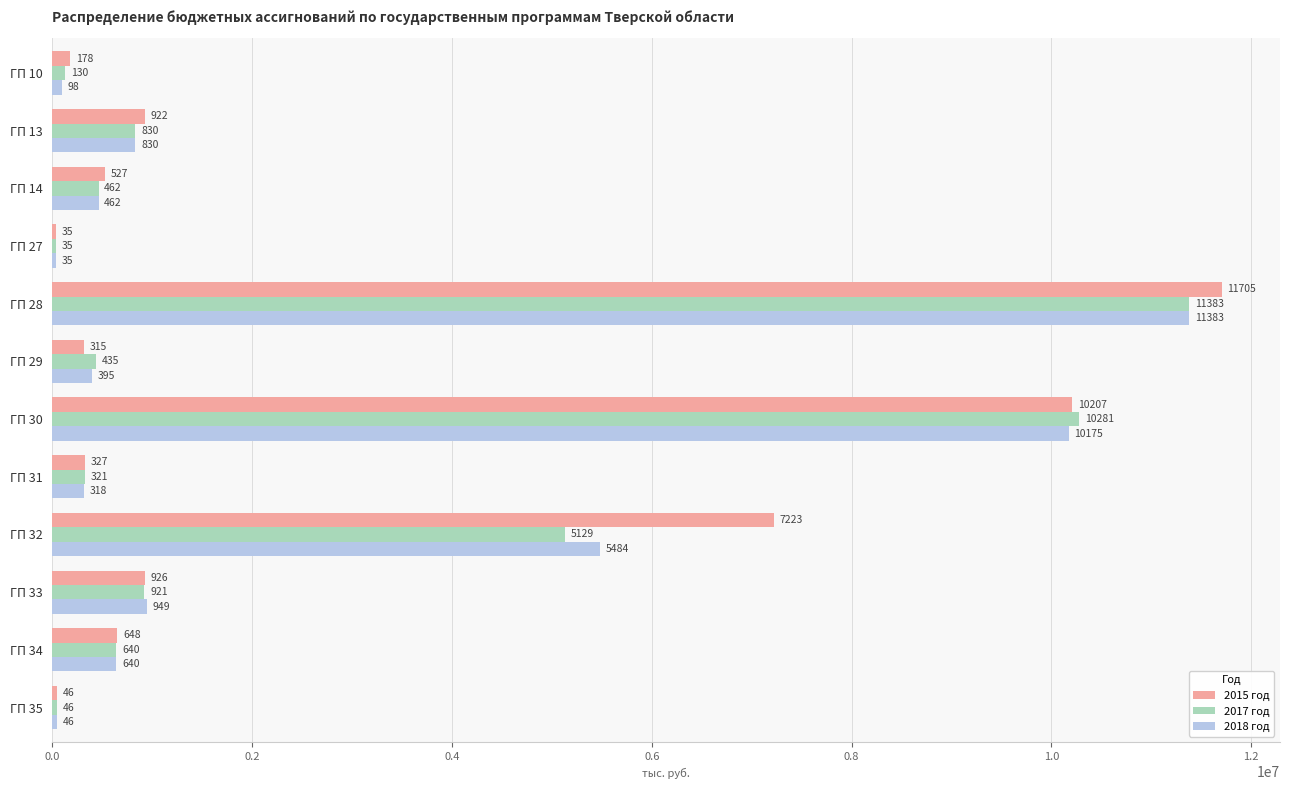

What are all the series names shown in the legend?

2015 год, 2017 год, 2018 год